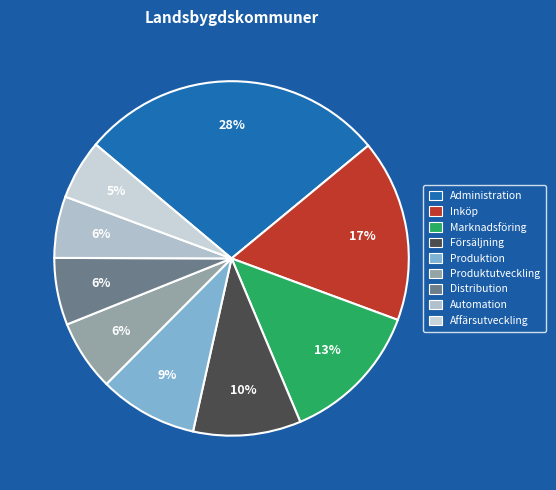

How many segments does this pie chart have?

9